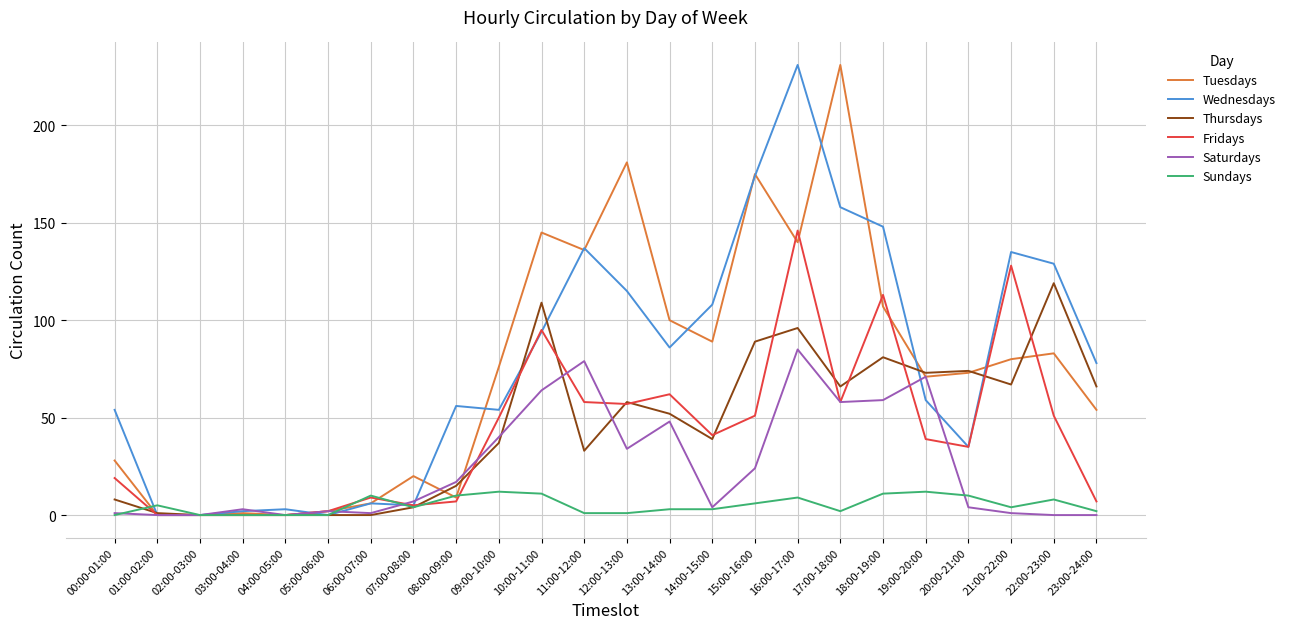

Is the value of Tuesdays at 23:00-24:00 greater than the value of Saturdays at 12:00-13:00?

Yes